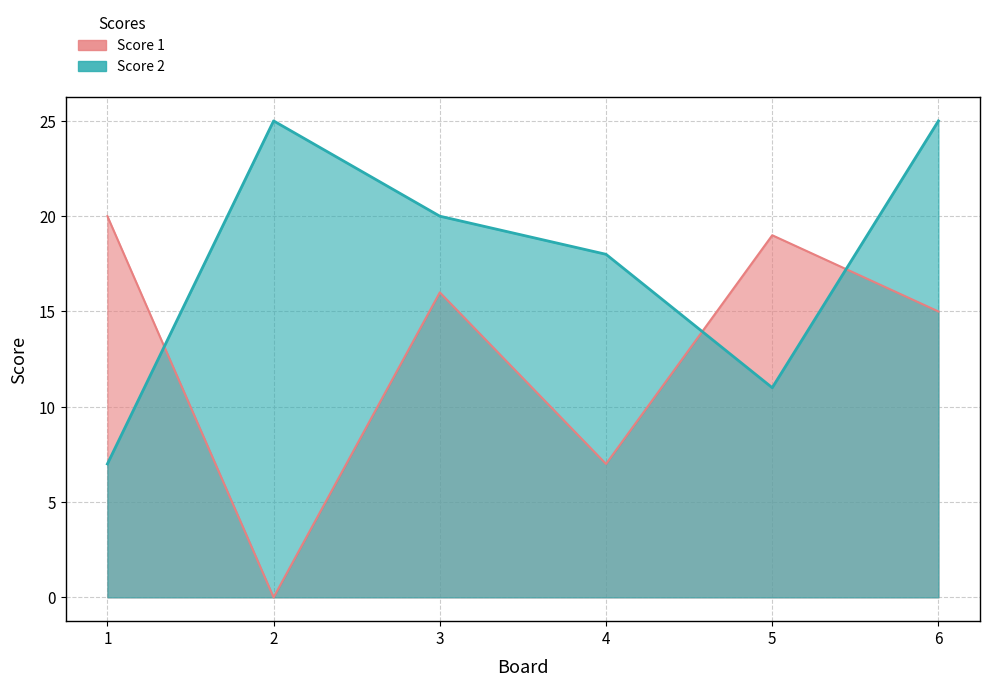

Between 2 and 3, which series saw the biggest shift?

Score 1